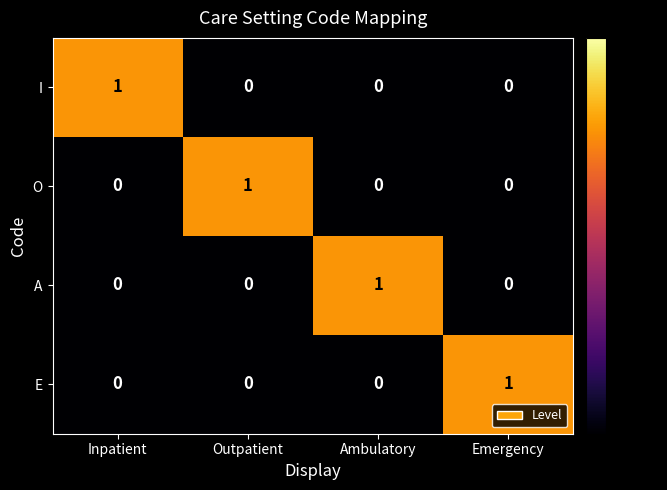

Count the E values in the range 0 to 1.

4